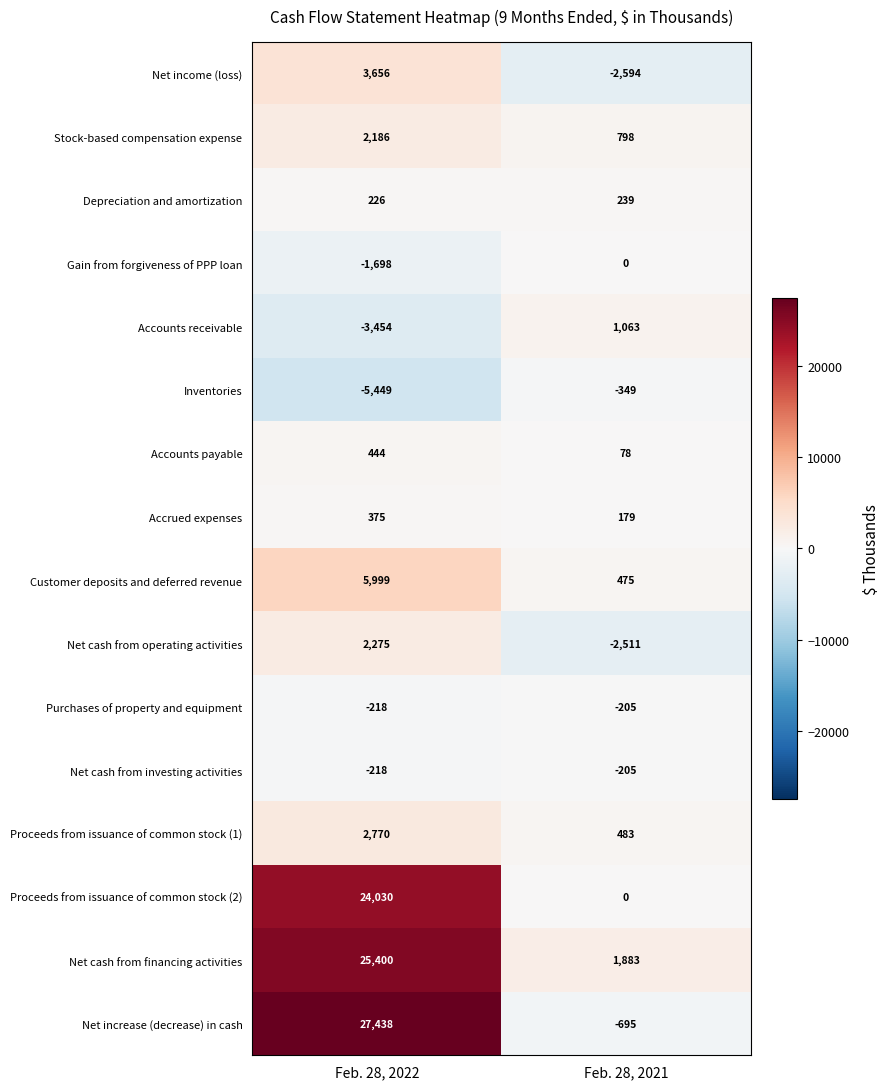

At how many categories does at least one series exceed 20532?

1